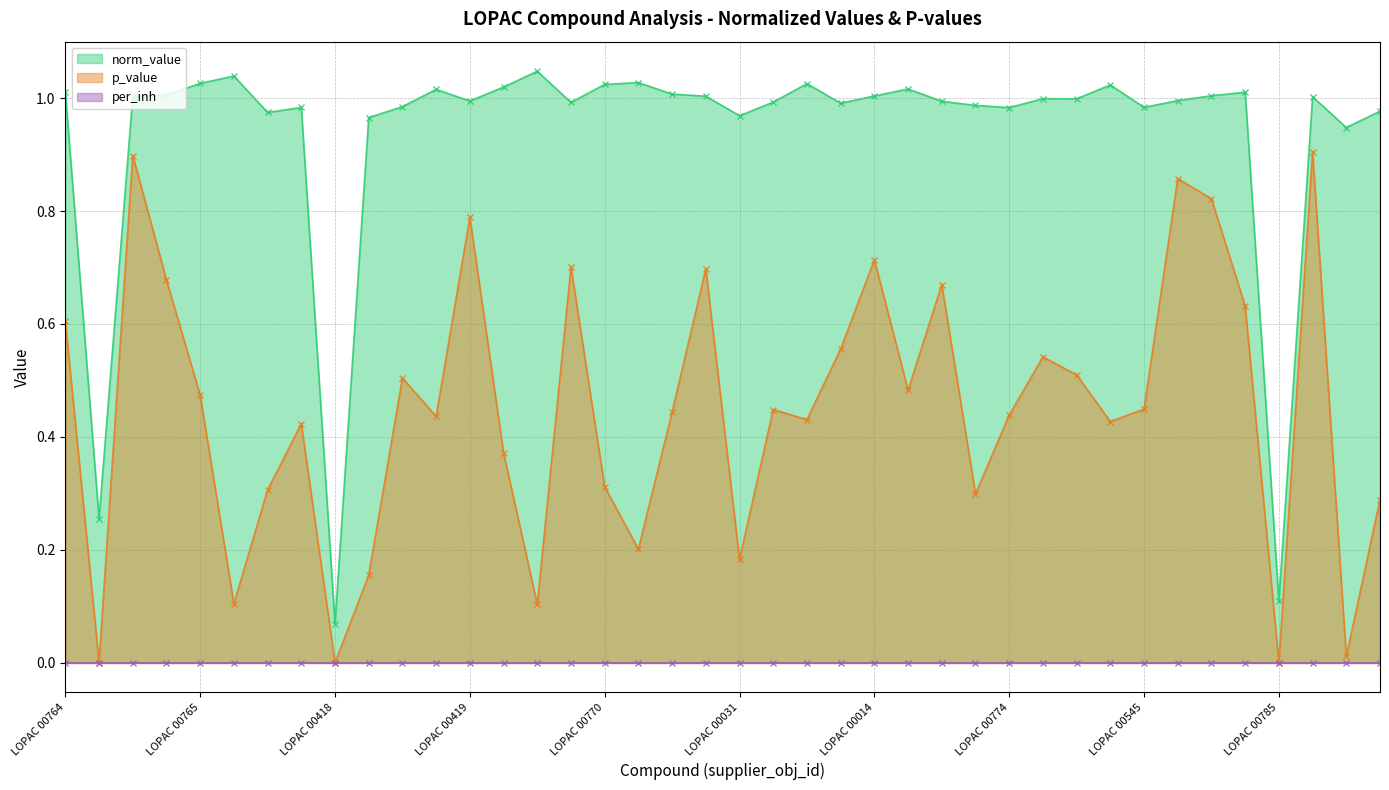

At which category is the sum across all series the highest?

LOPAC 00780